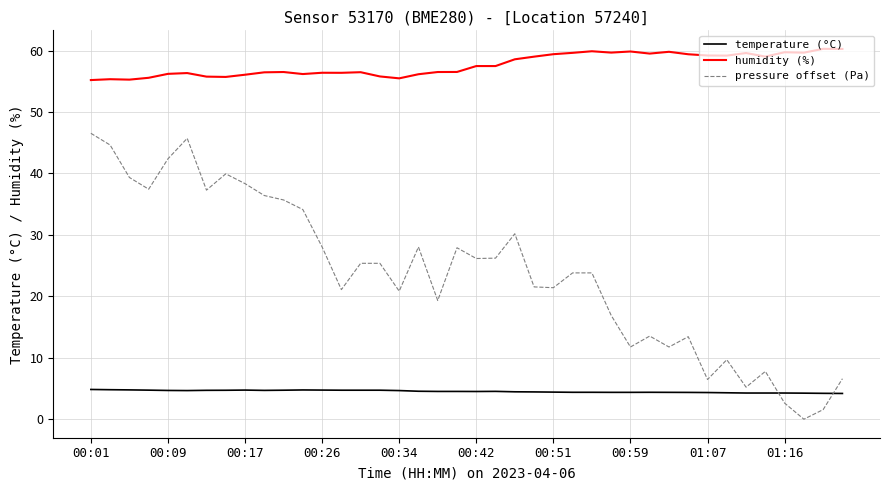

Which series has the largest total across all categories?

humidity (%)